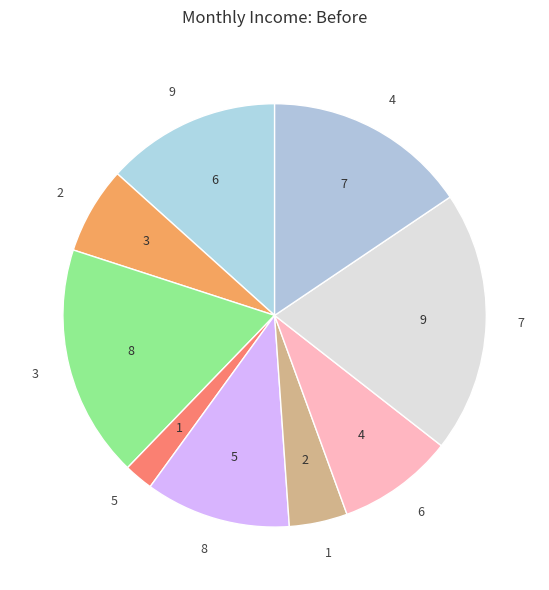

Is it true that 2 is 18% of the pie?

False